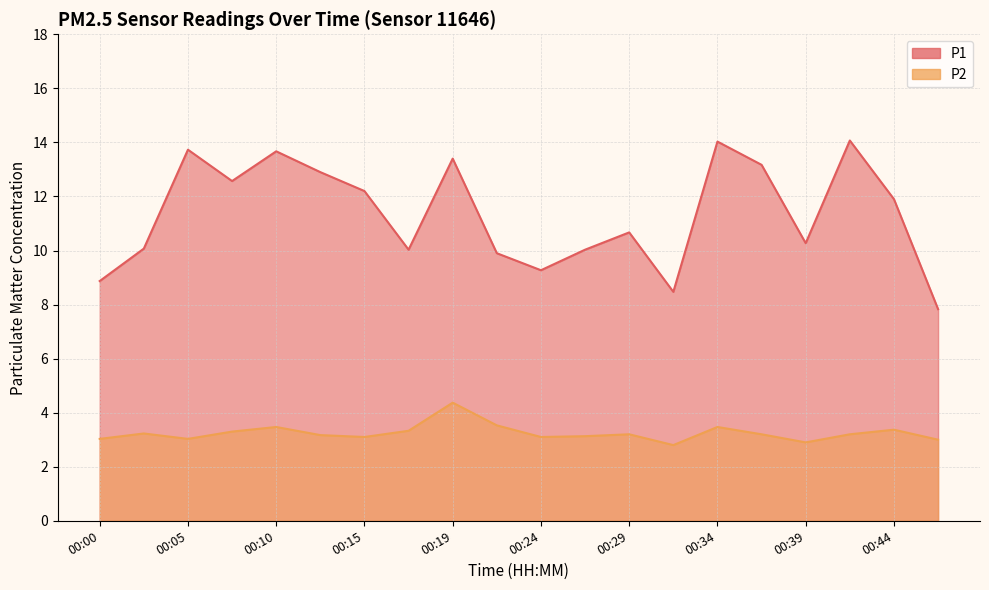

In P1, how many points are lower than both neighbors (excluding endpoints)?

5